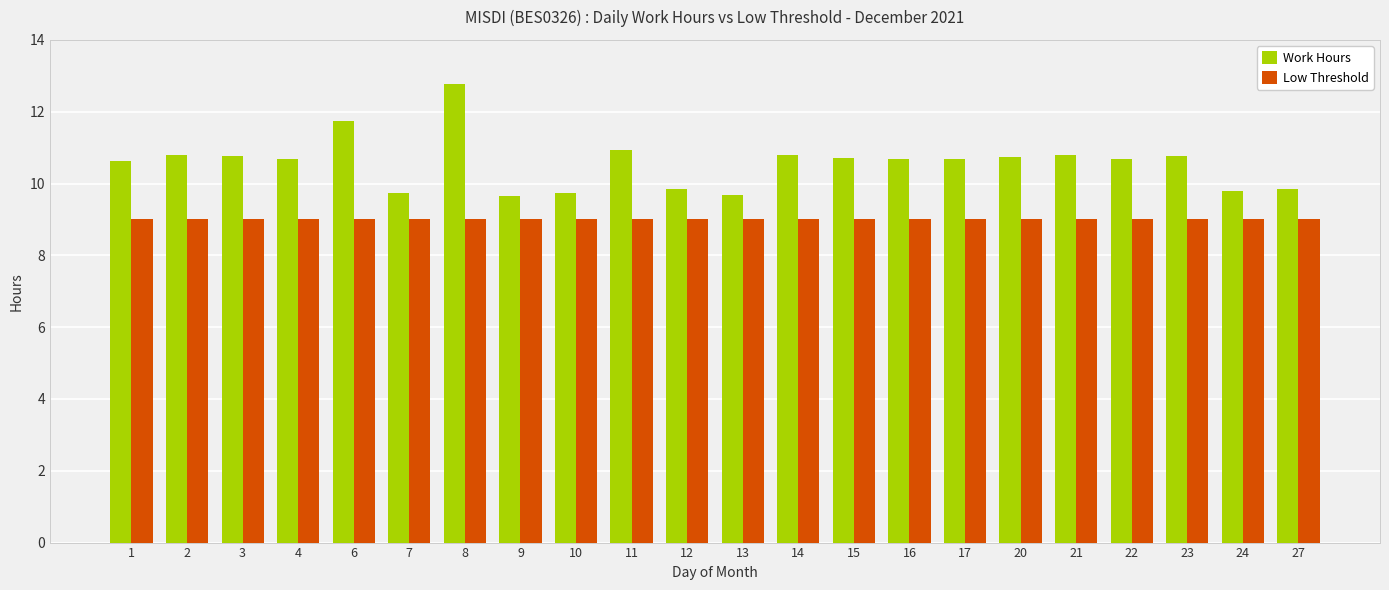

Which series changed the most between 12 and 16?

Work Hours